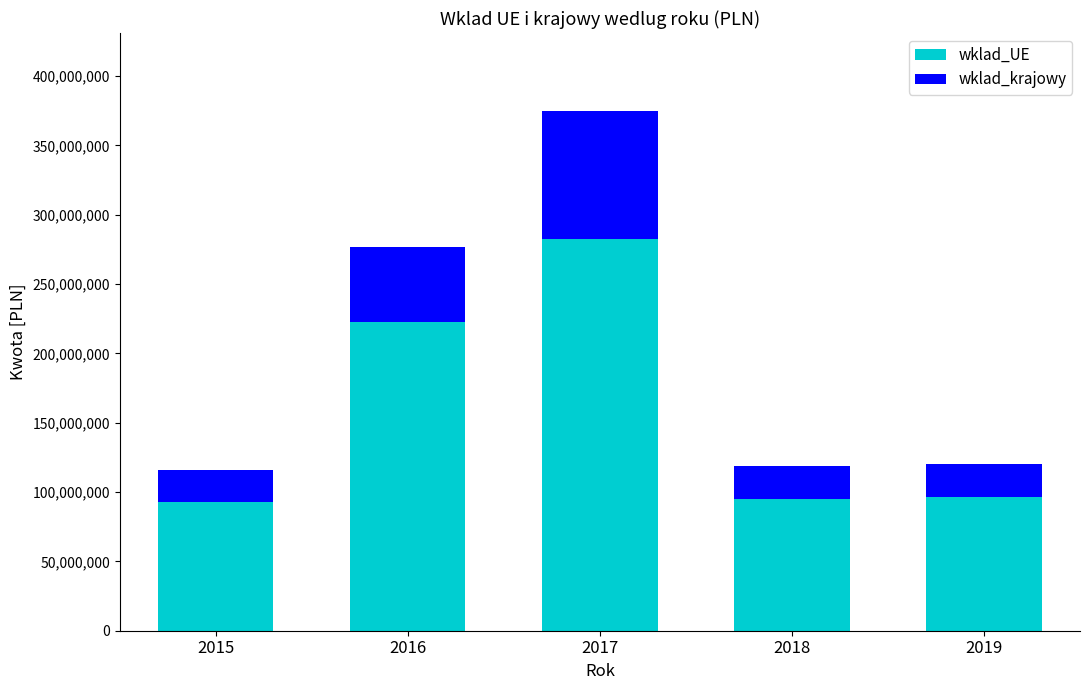

What is the average value of the wklad_UE series?

157780985.9